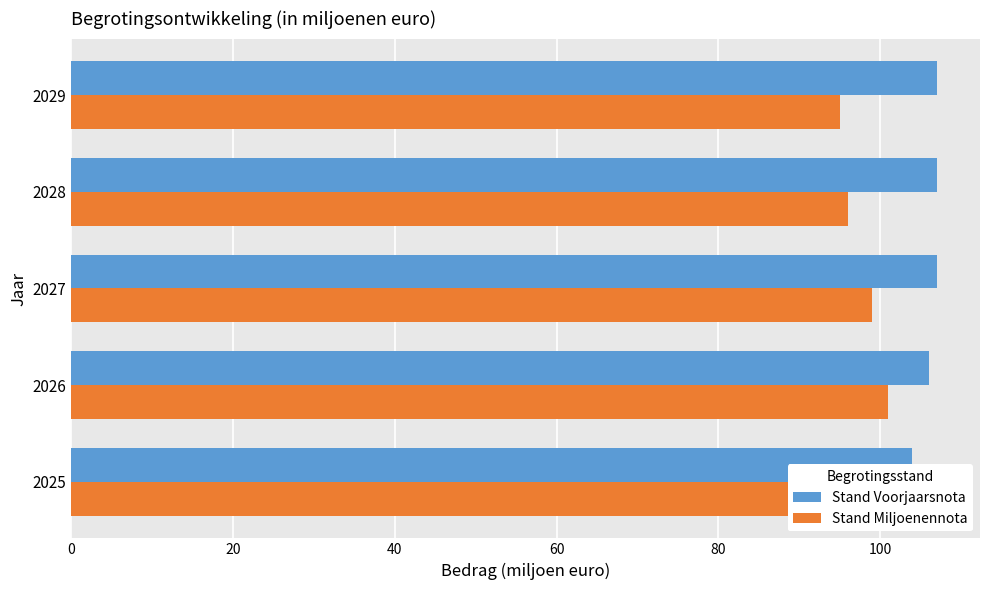

List the series in order of their overall mean, highest first.

Stand Voorjaarsnota, Stand Miljoenennota